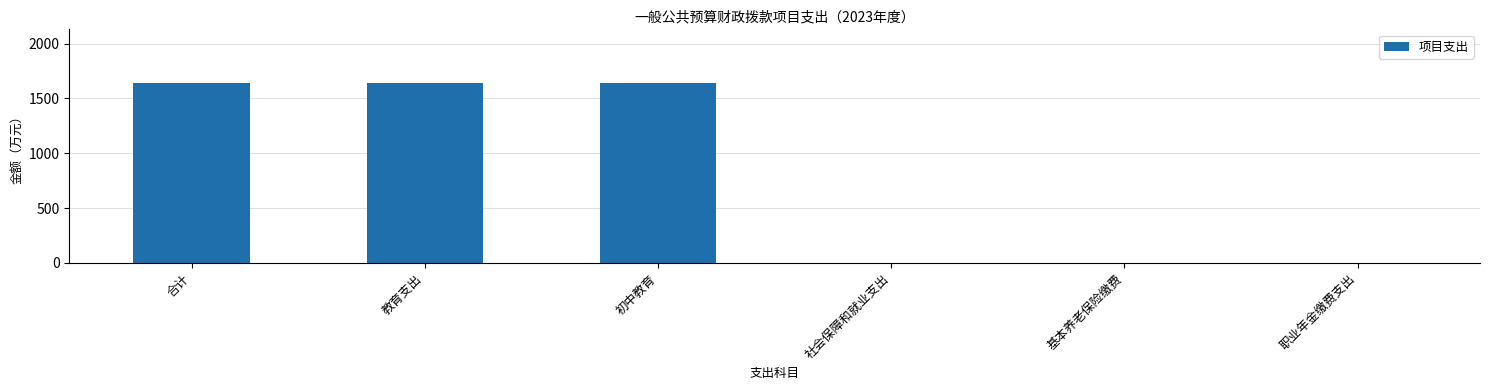

True or false: the data shows 1638.9 at 合计.

True